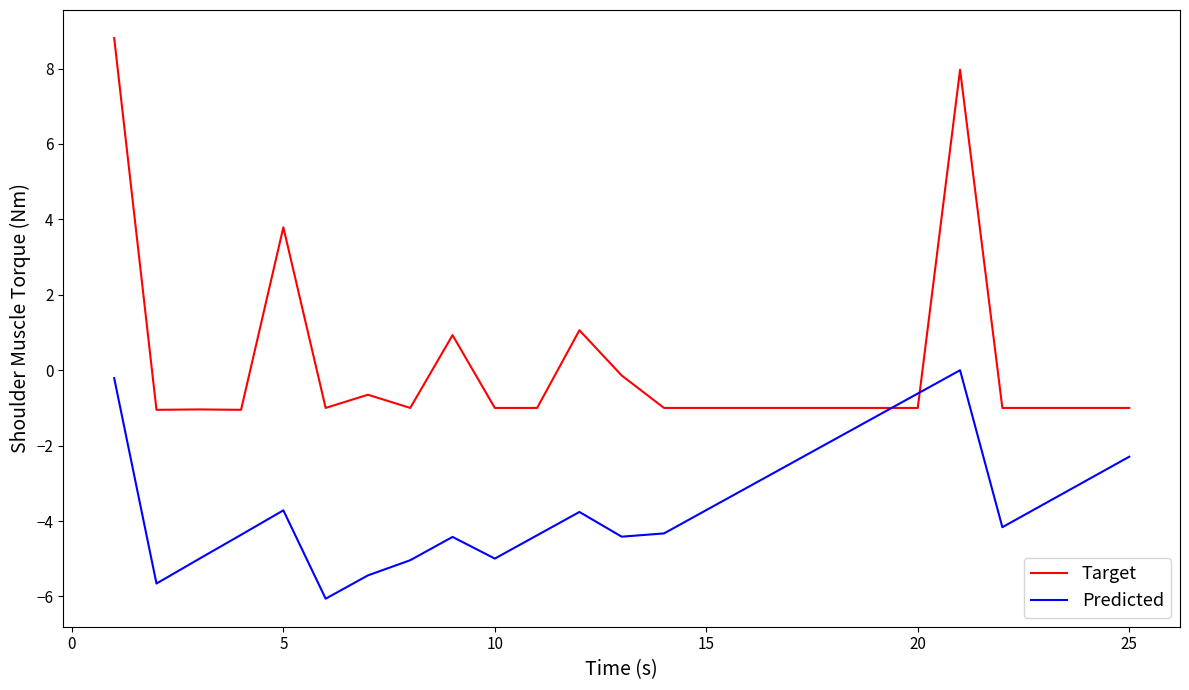

Which series has the largest range (max minus min)?

Target